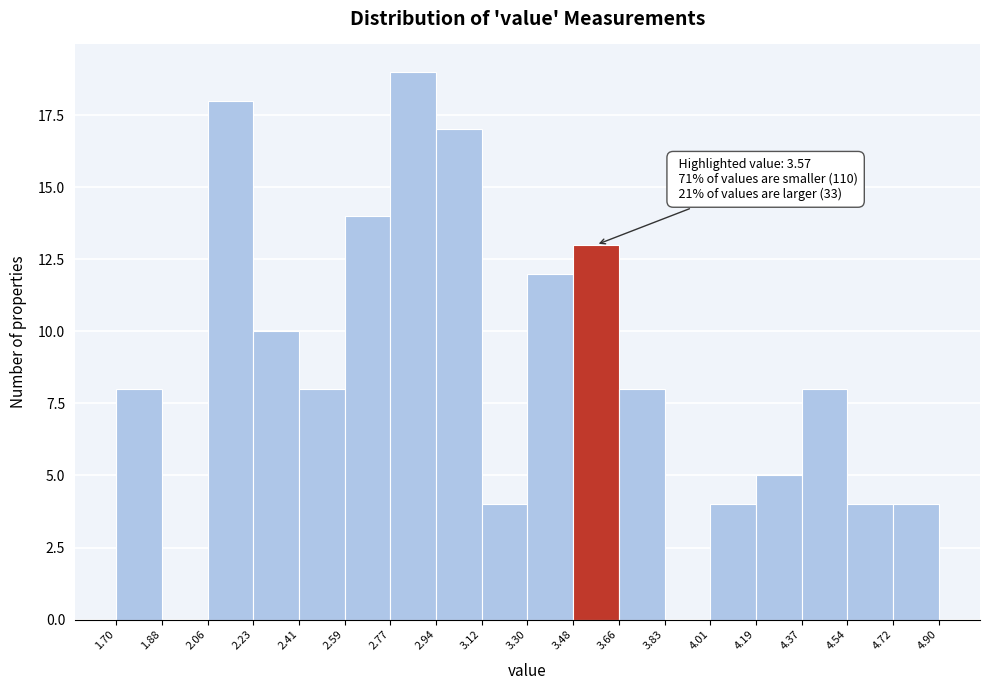

Over which range of the x-axis is the bar tallest?

2.77 to 2.94